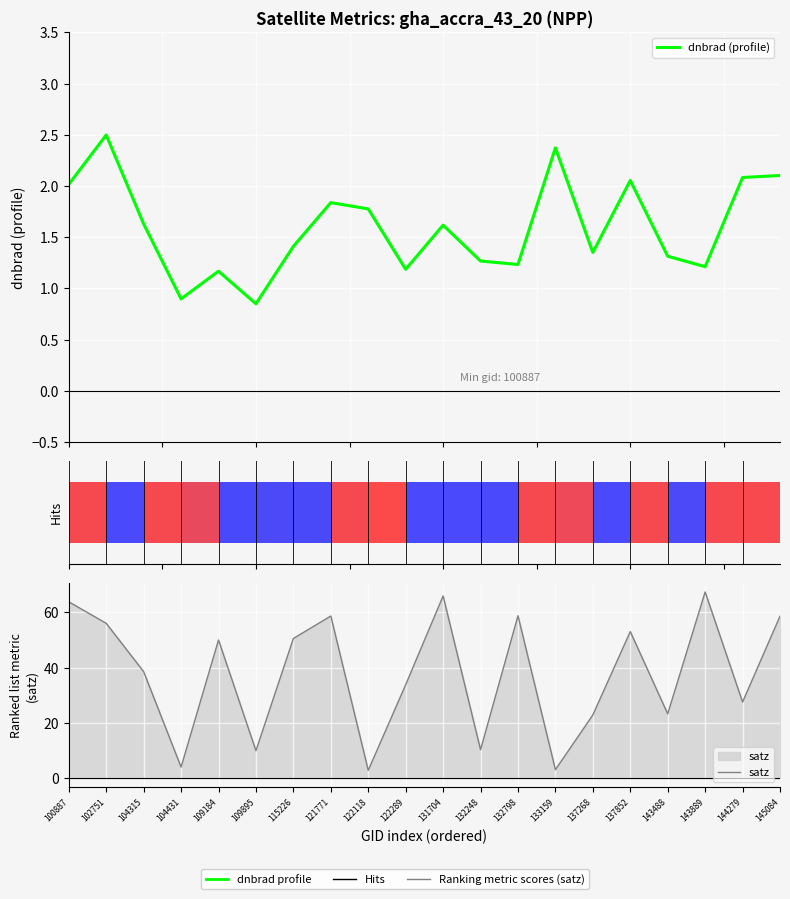

At how many categories does at least one series exceed 33?

12